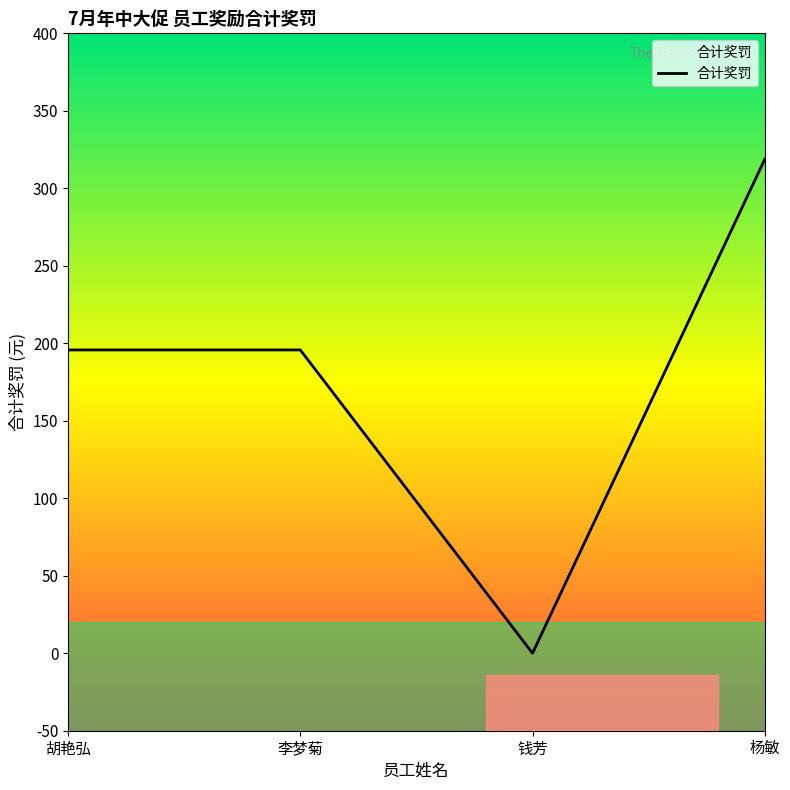

True or false: the data has more than 1 interior local peaks.

False